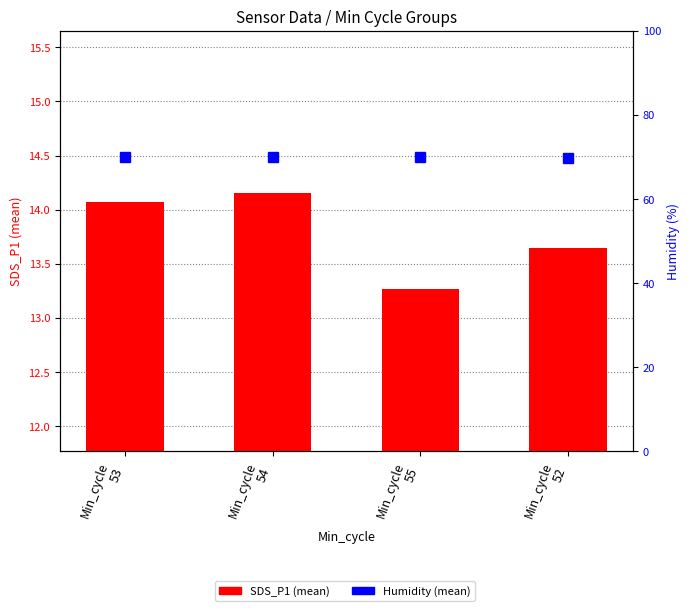

What is the difference between the maximum and minimum values?

0.9